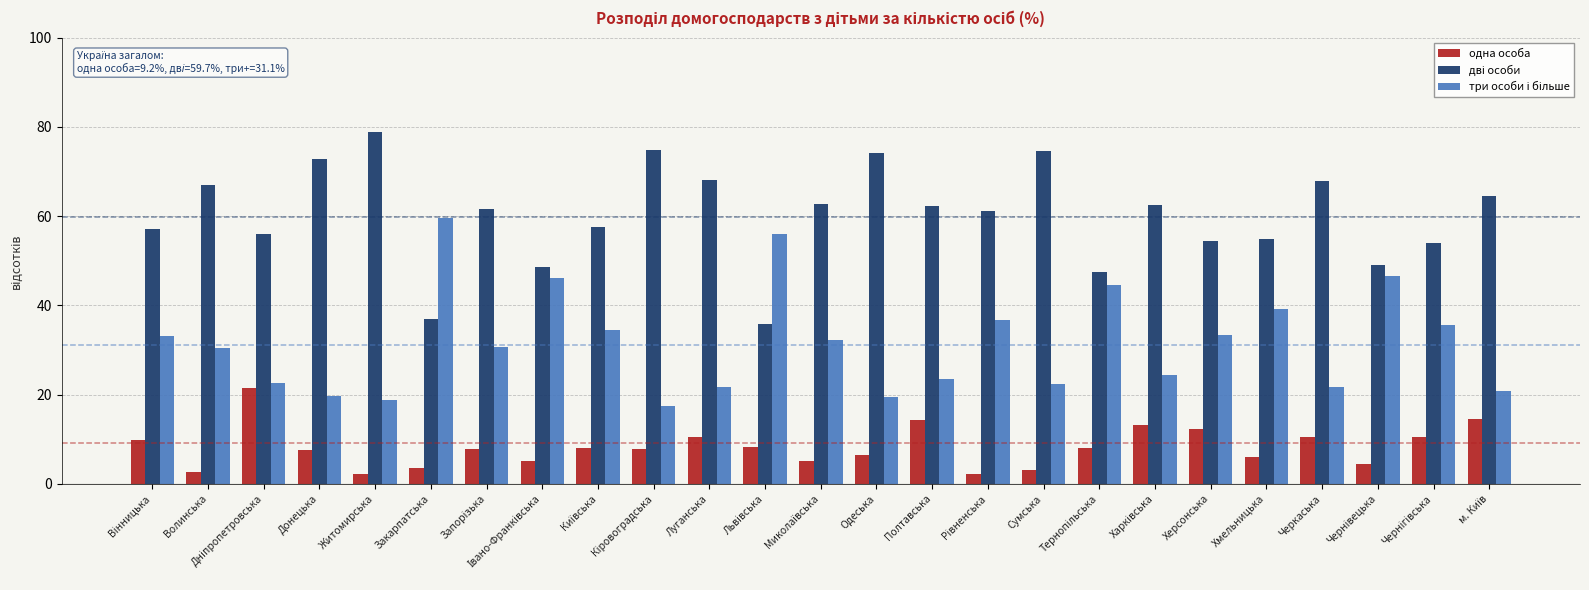

What is the difference between the maximum and minimum values in the одна особа series?

19.3